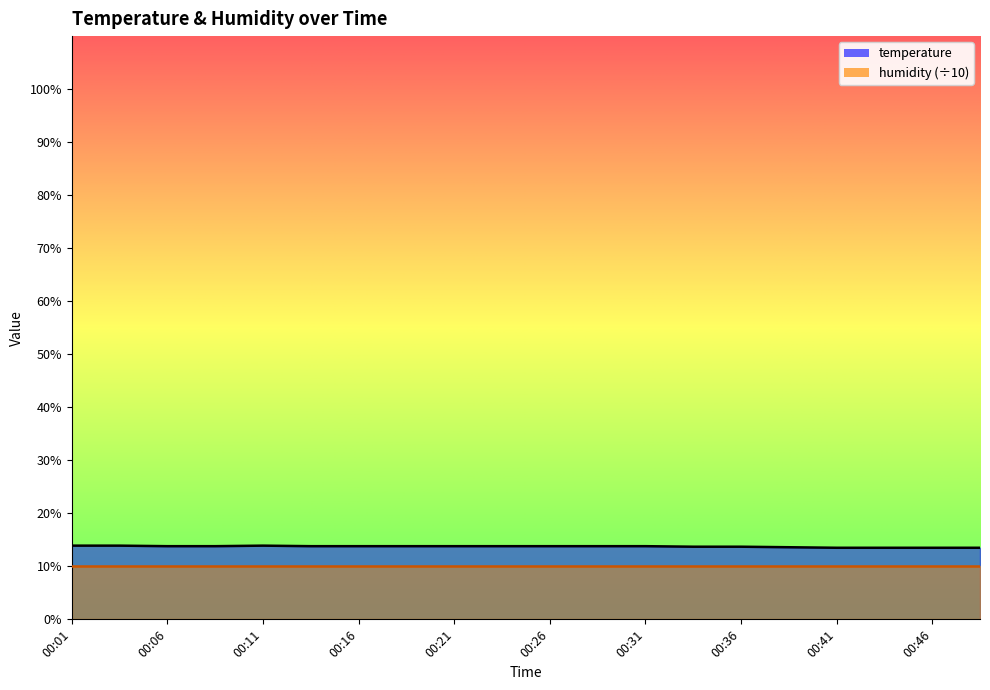

Does the chart have visible grid lines?

No